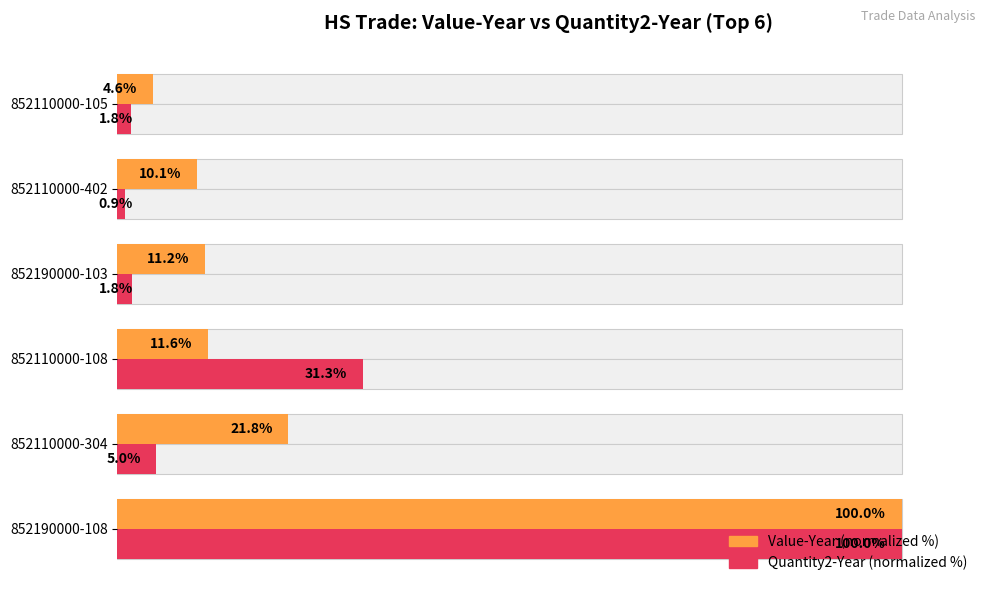

True or false: Quantity2-Year (normalized %) has a value of 100.0 at 852190000-108.

True